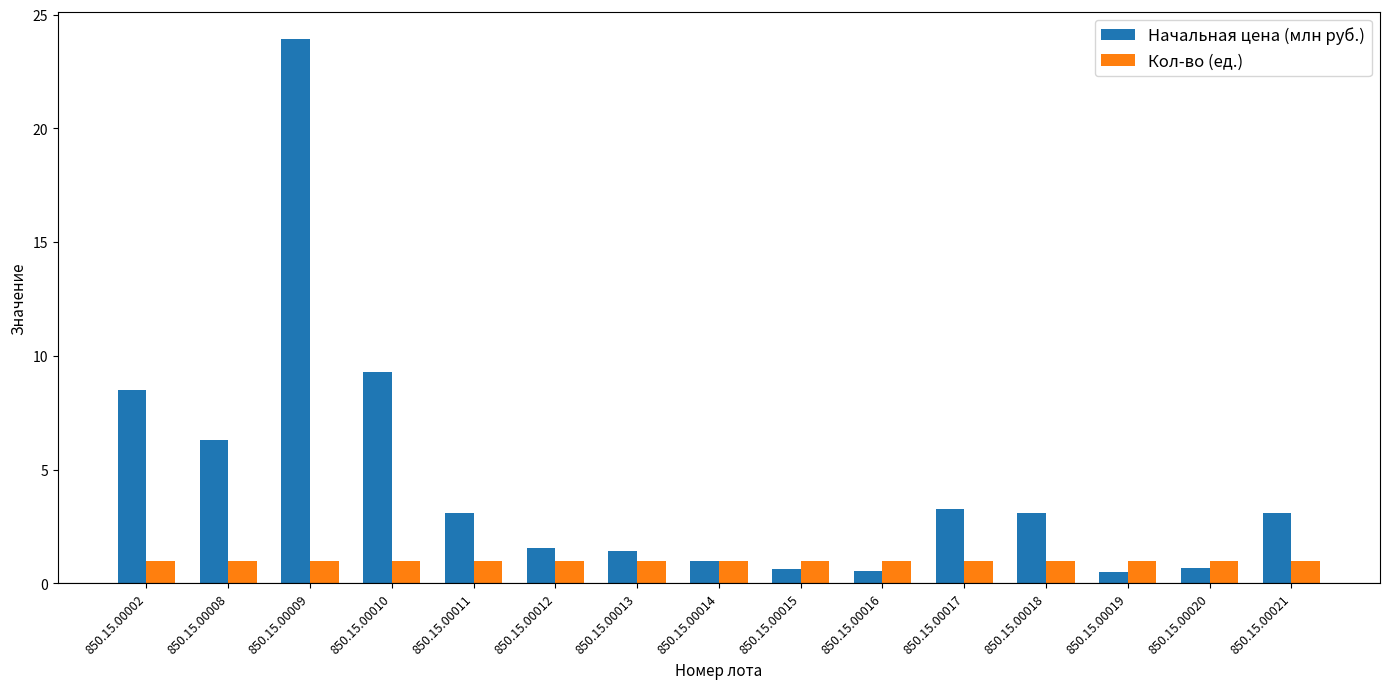

The Начальная цена (млн руб.) series shows 10.6 at 850.15.00008. True or false?

False